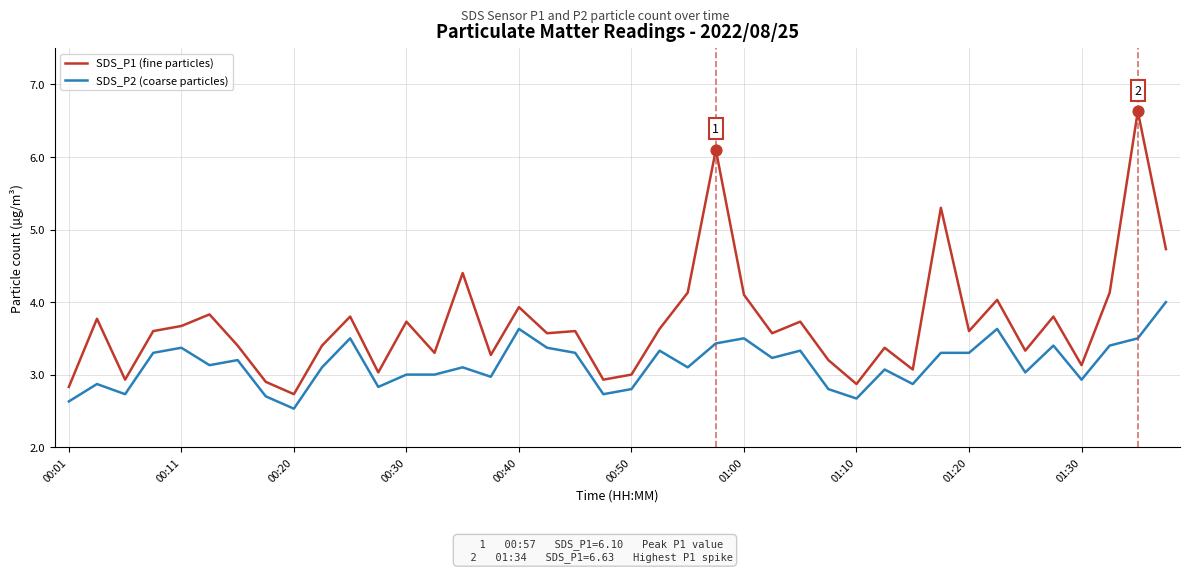

Which series has the largest total across all categories?

SDS_P1 (fine particles)